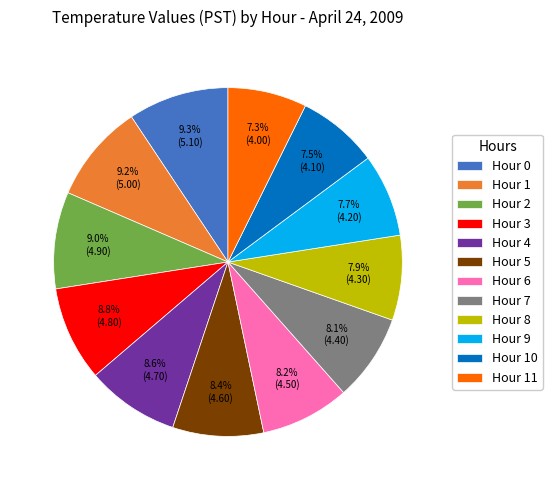

Is there any slice that represents more than half of the pie?

No